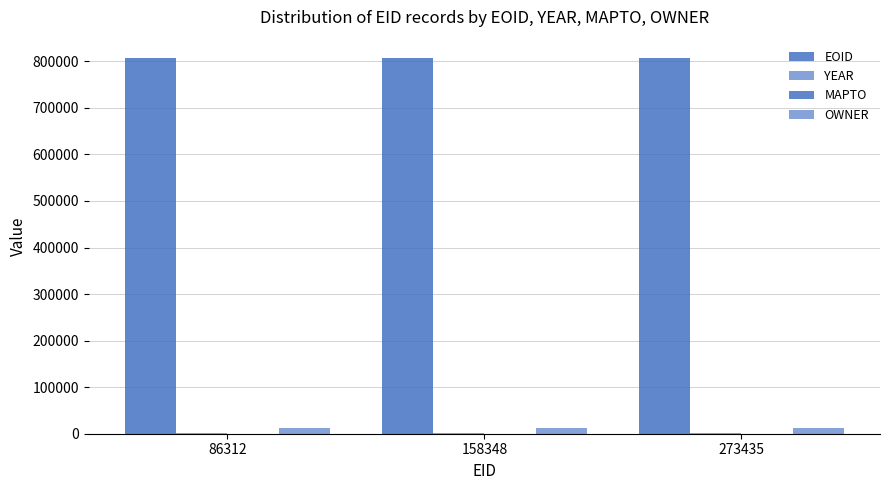

Count the number of categories in the chart.

3